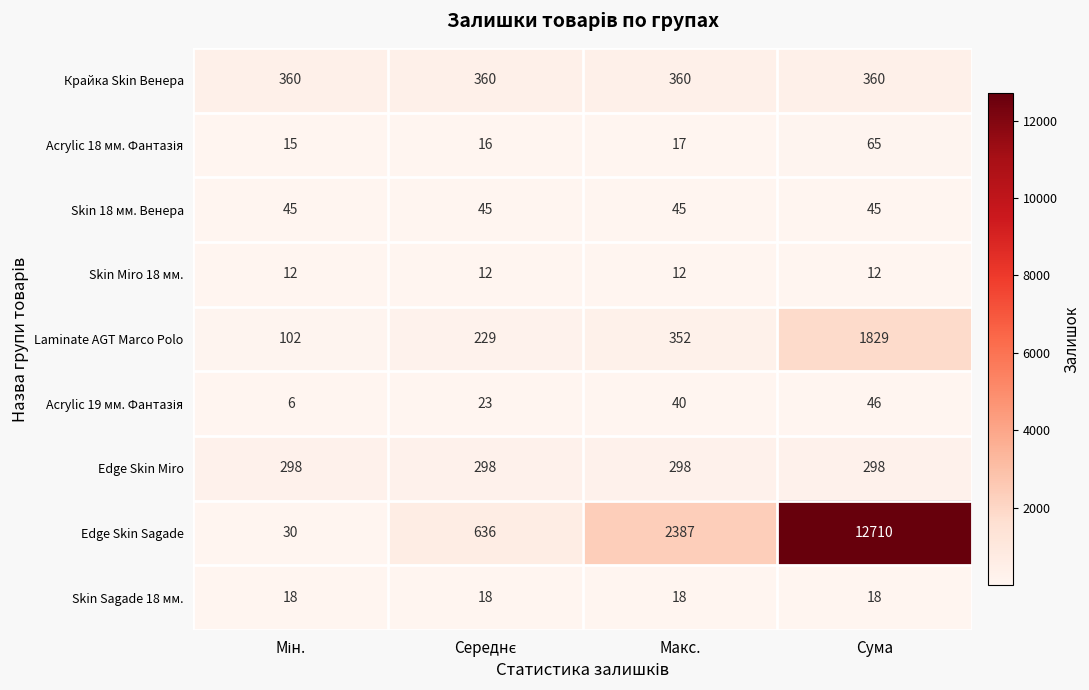

What is the spread (max minus min) of values at Сума?

12698